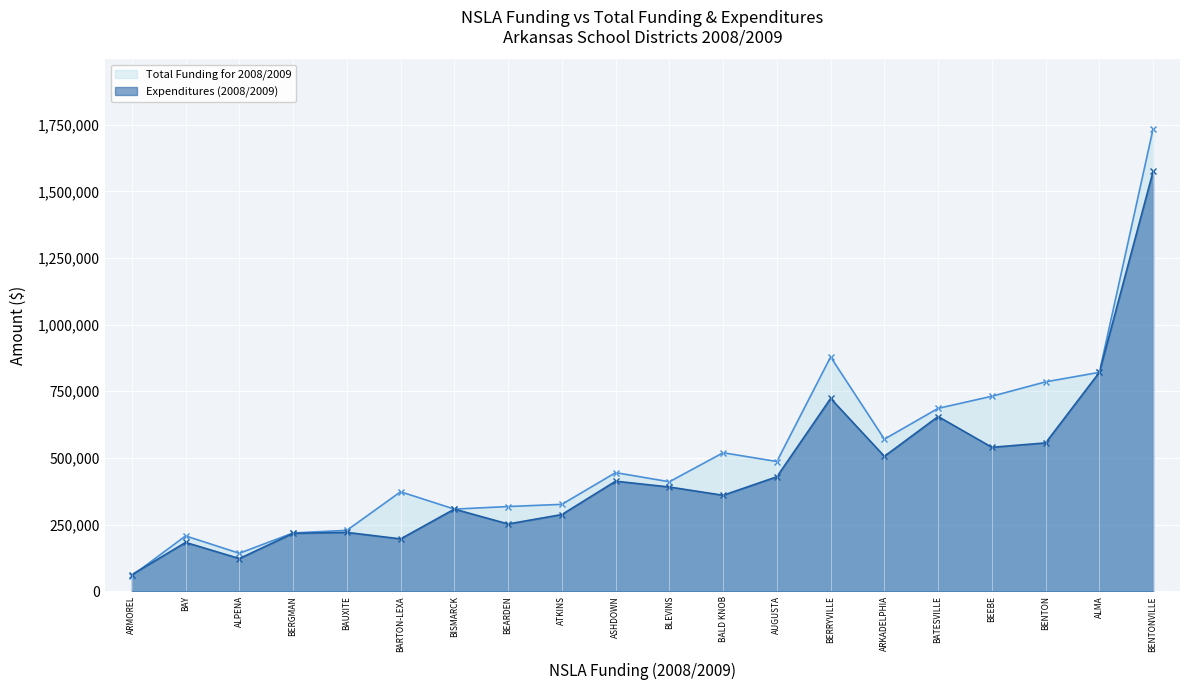

At ASHDOWN, list the series in order from smallest to largest.

Expenditures (2008/2009), Total Funding for 2008/2009